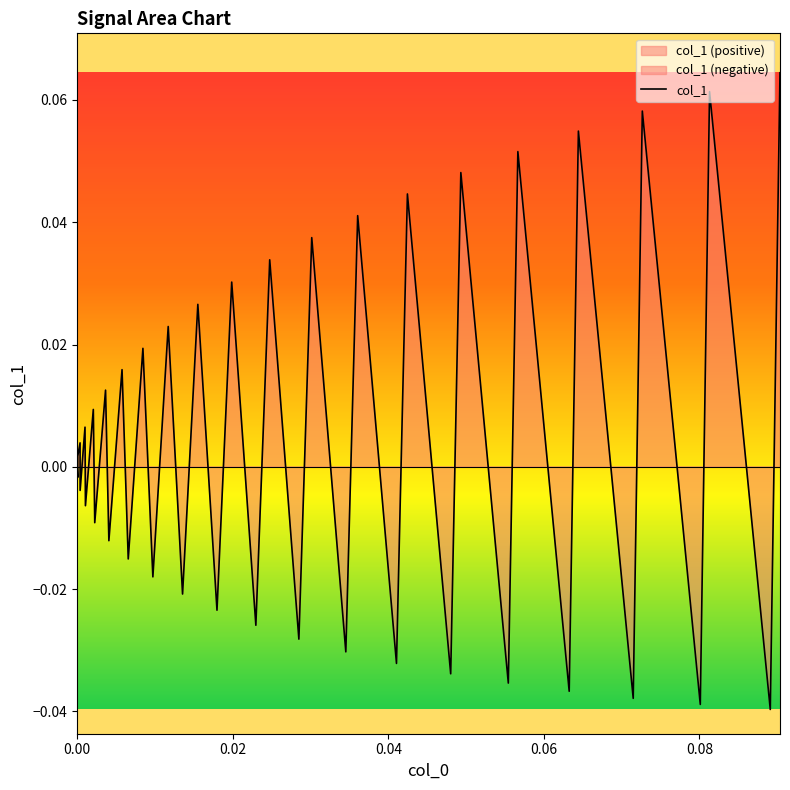

What is the difference between the maximum and second lowest values?

0.1